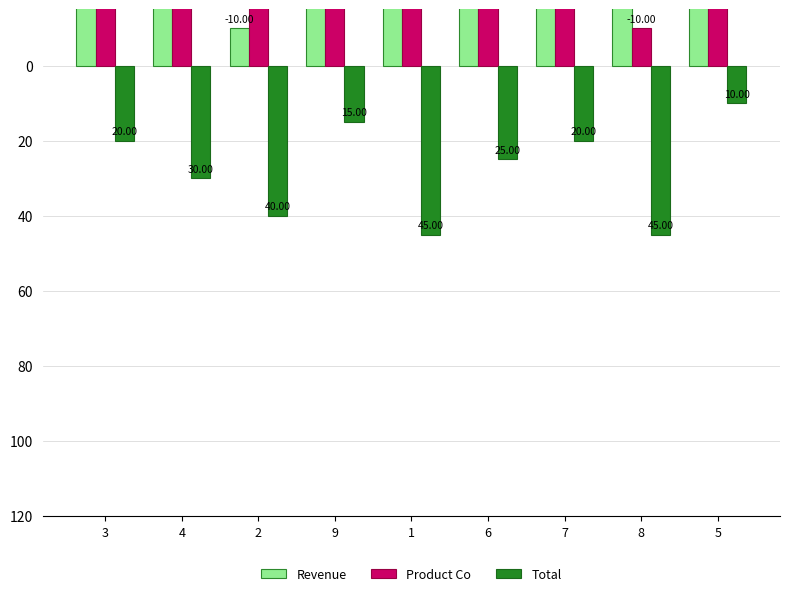

Where is Revenue nearest to the value -50?

3